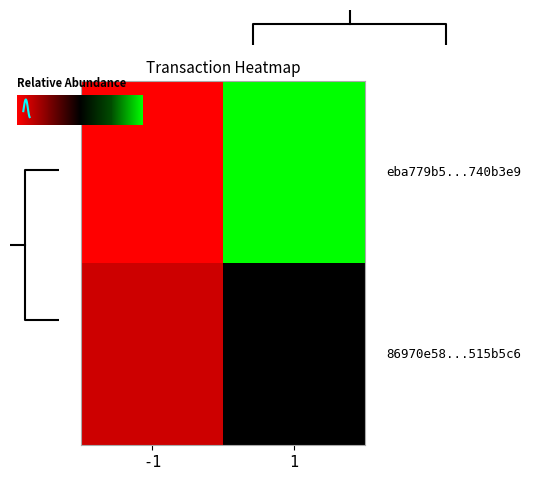

What is the maximum value shown in the chart?

19